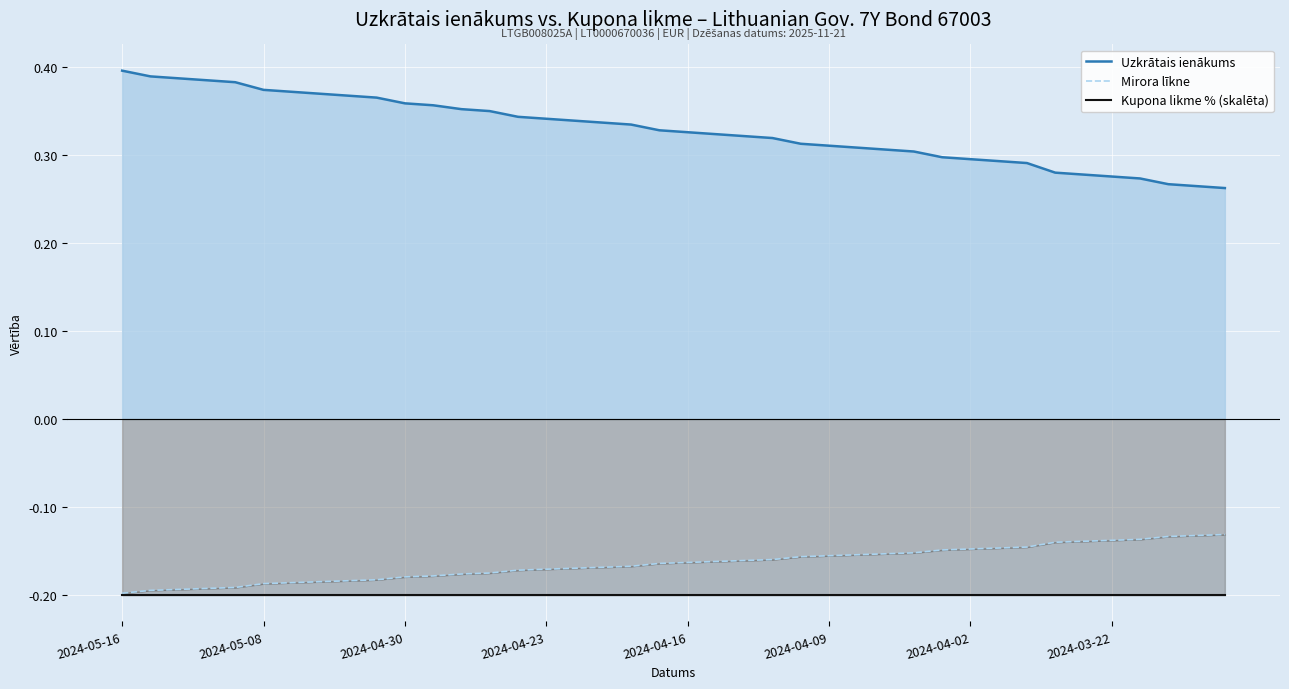

True or false: Uzkrātais ienākums has a value of 0.3 at 22.

True